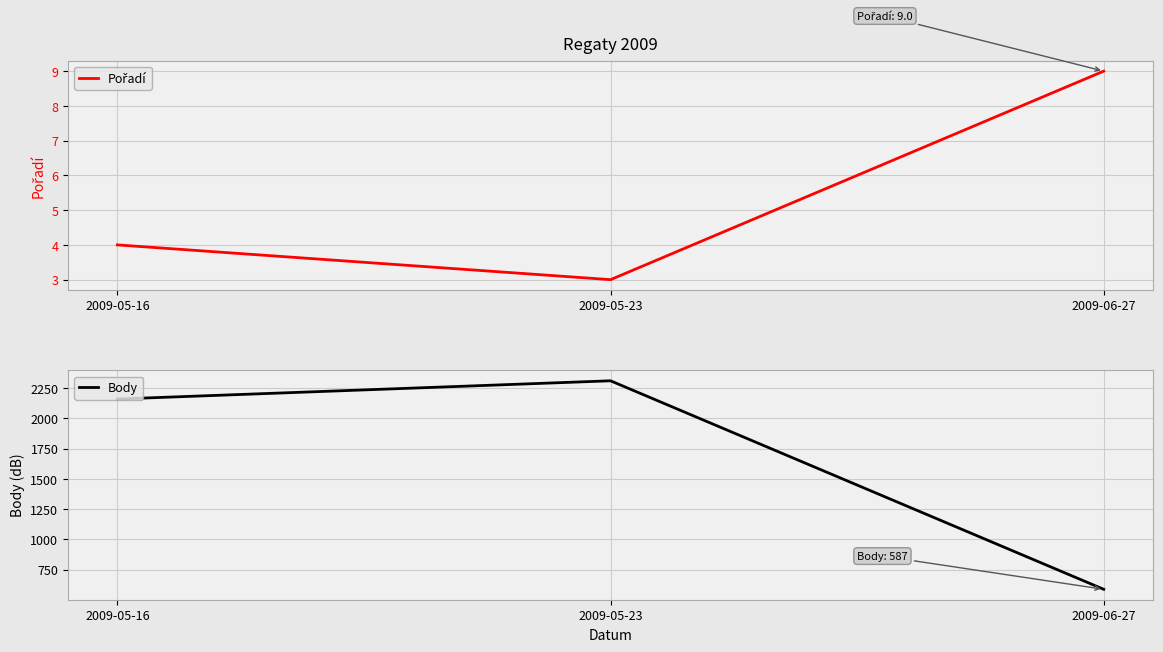

What is the total value across all series at 2009-05-23?

2315